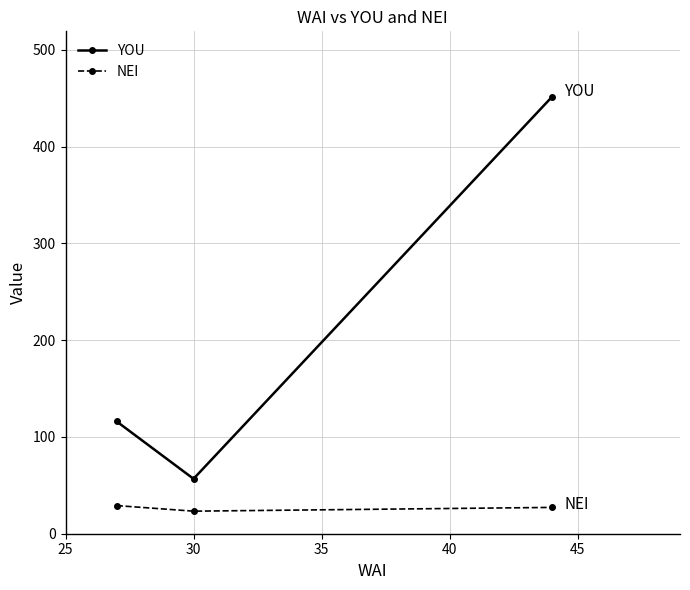

List the series in order of their peak value, lowest first.

NEI, YOU